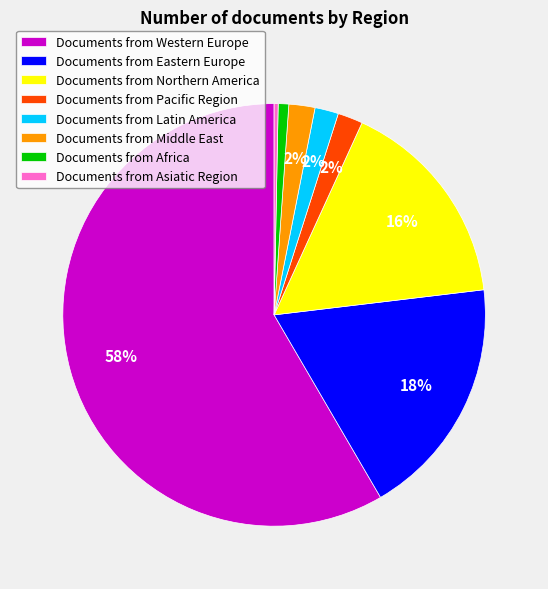

Which has a higher value, Documents from Middle East or Documents from Eastern Europe?

Documents from Eastern Europe